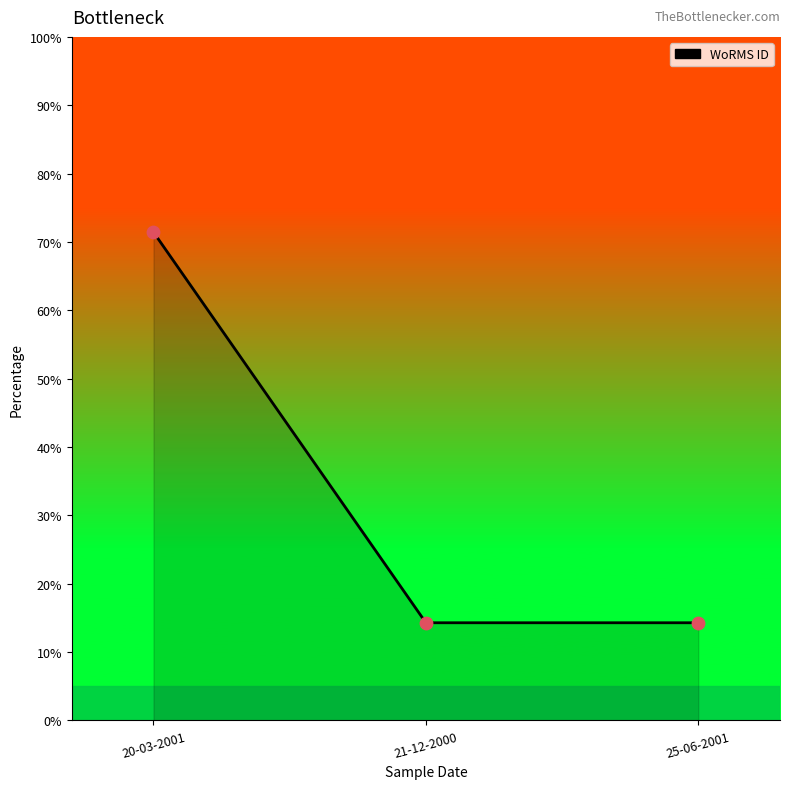

Which has a higher value, 25-06-2001 or 20-03-2001?

20-03-2001